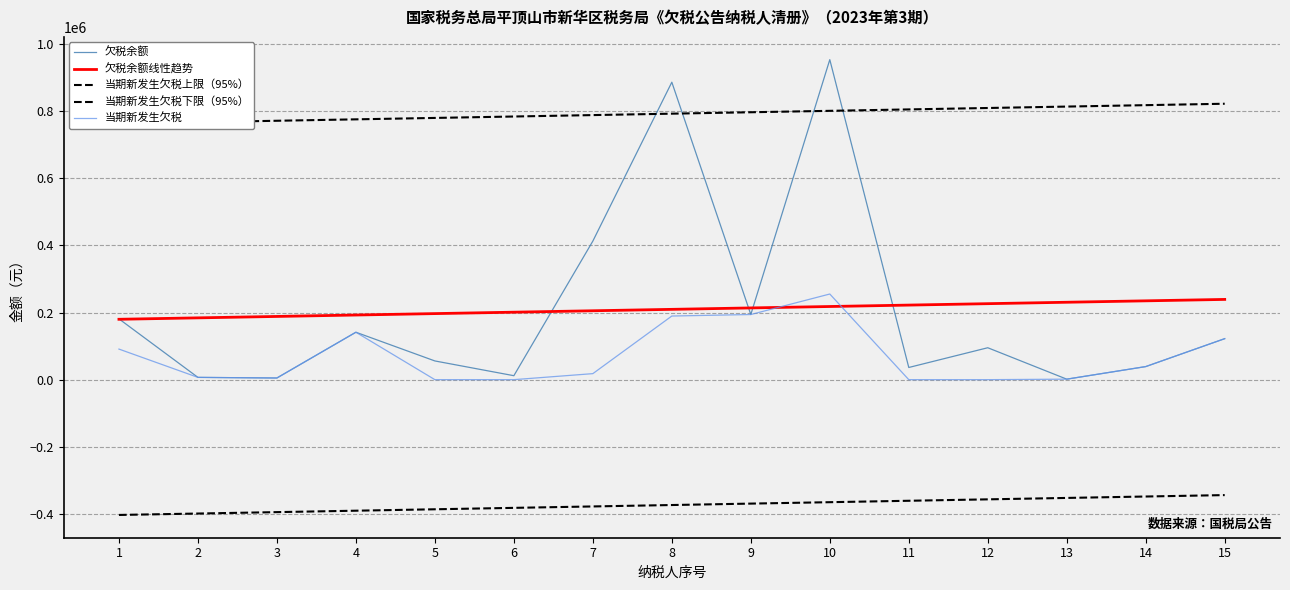

Reading right to left, extract all data points from this chart.

欠税余额: 15=122092.5	14=38947.4	13=1490.2	12=95060.8	11=36284.4	10=953040.4	9=193996.1	8=885867.2	7=412691.5	6=11799.7	5=55745.4	4=141241.8	3=4967.0	2=6797.6	1=181105.4
欠税余额线性趋势: 15=238986.1	14=234760.7	13=230535.3	12=226310.0	11=222084.6	10=217859.2	9=213633.9	8=209408.5	7=205183.1	6=200957.8	5=196732.4	4=192507.0	3=188281.6	2=184056.3	1=179830.9
当期新发生欠税上限（95%）: 15=821749.5	14=817524.1	13=813298.8	12=809073.4	11=804848.0	10=800622.7	9=796397.3	8=792171.9	7=787946.5	6=783721.2	5=779495.8	4=775270.4	3=771045.1	2=766819.7	1=762594.3
当期新发生欠税下限（95%）: 15=-343777.3	14=-348002.7	13=-352228.1	12=-356453.4	11=-360678.8	10=-364904.2	9=-369129.6	8=-373354.9	7=-377580.3	6=-381805.7	5=-386031.0	4=-390256.4	3=-394481.8	2=-398707.2	1=-402932.5
当期新发生欠税: 15=122092.5	14=38947.4	13=1490.2	12=0.0	11=0.0	10=255074.2	9=193996.1	8=189508.2	7=17943.1	6=0.0	5=0.0	4=141241.8	3=4967.0	2=6797.6	1=91072.0